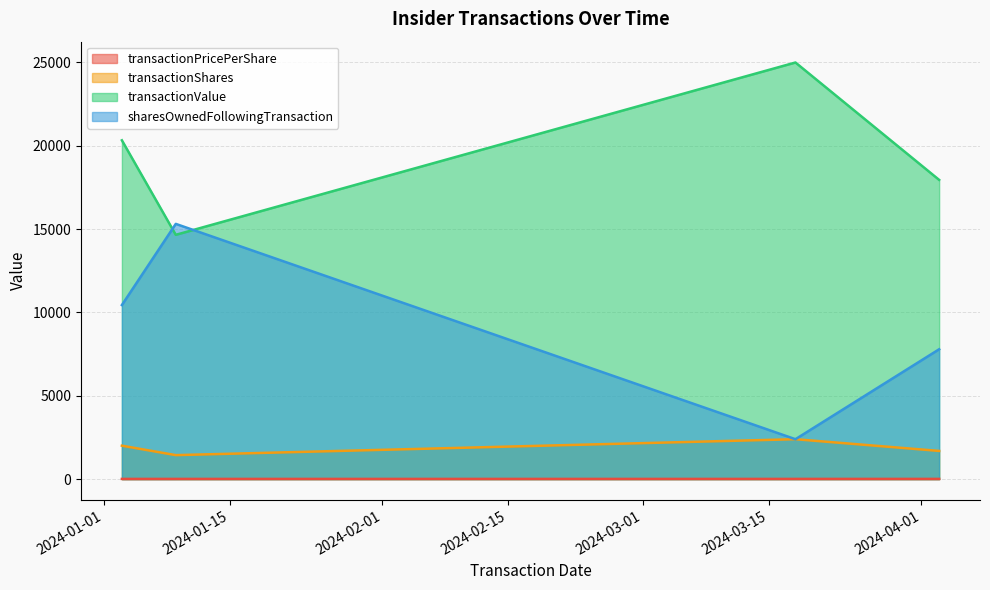

Rank the series by their maximum value, from highest to lowest.

transactionValue, sharesOwnedFollowingTransaction, transactionShares, transactionPricePerShare